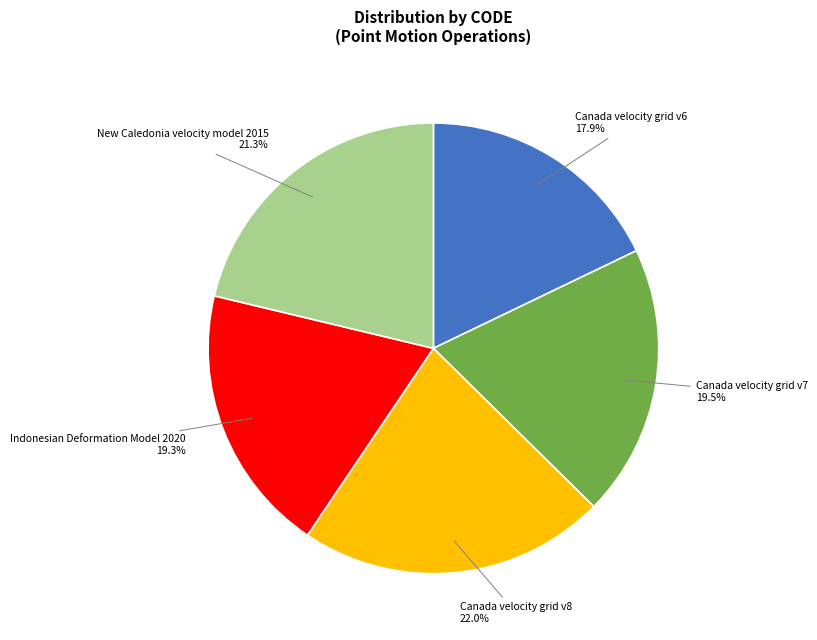

Is it true that Canada velocity grid v6 is 18% of the pie?

True